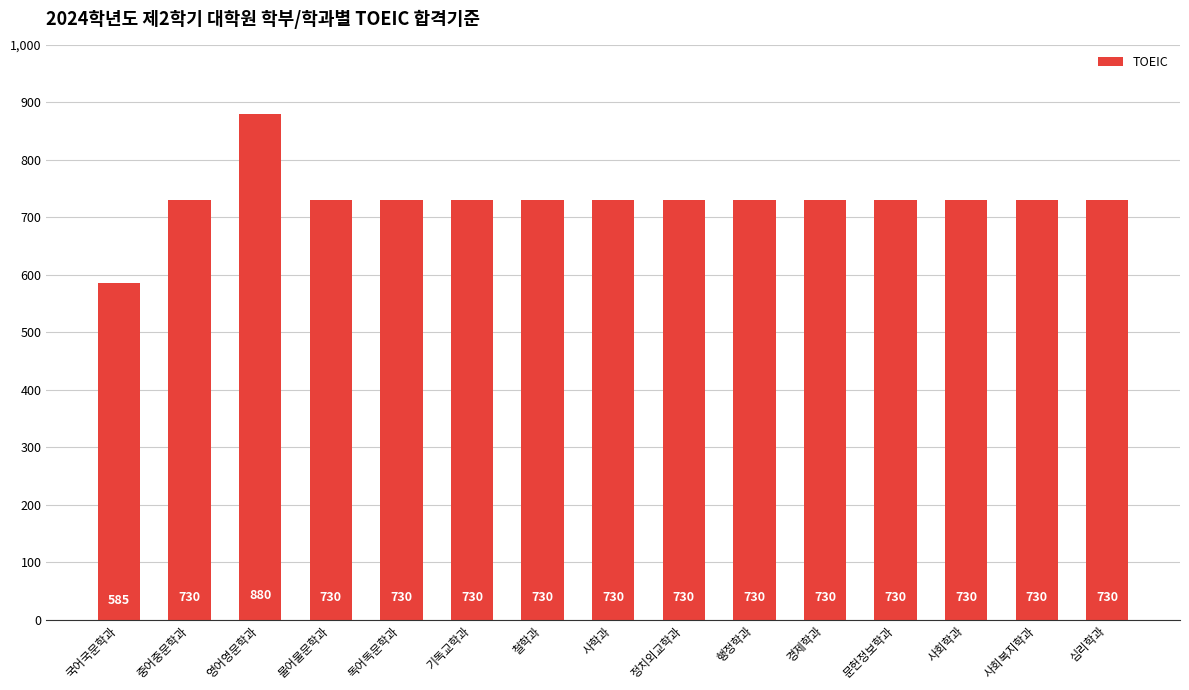

How many distinct data groups are displayed?

1